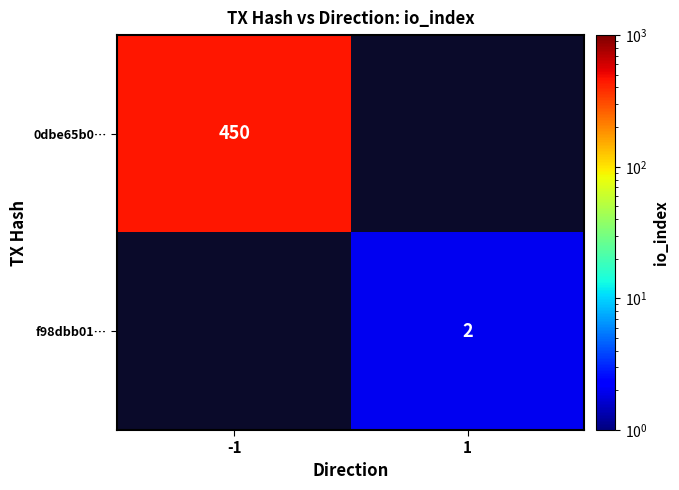

The 0dbe65b0… series shows 123 at -1. True or false?

False